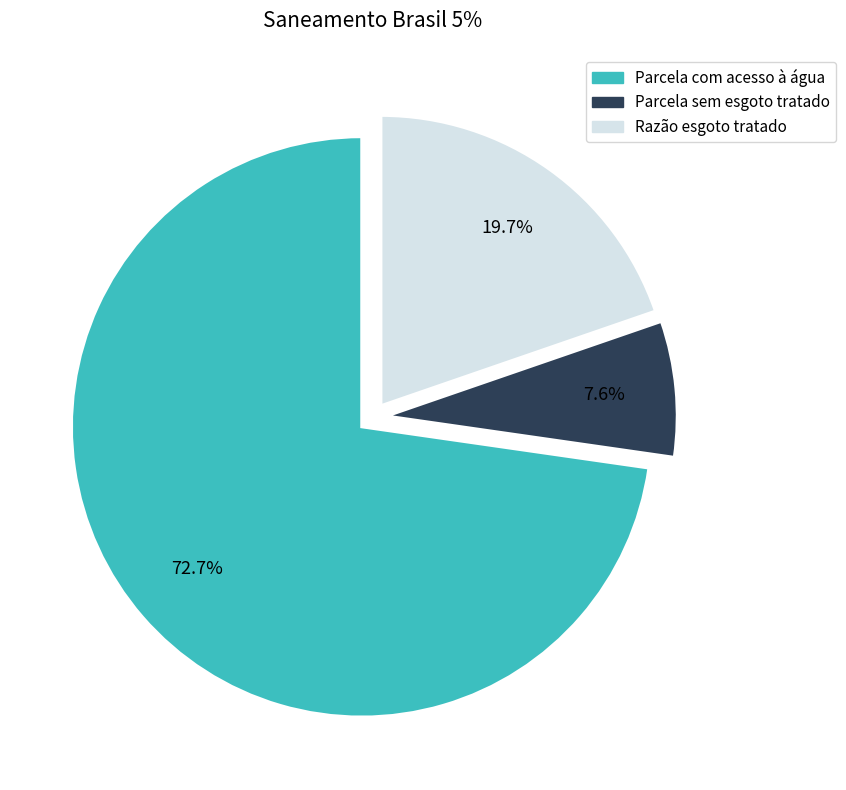

Is there a majority slice in this chart?

Yes